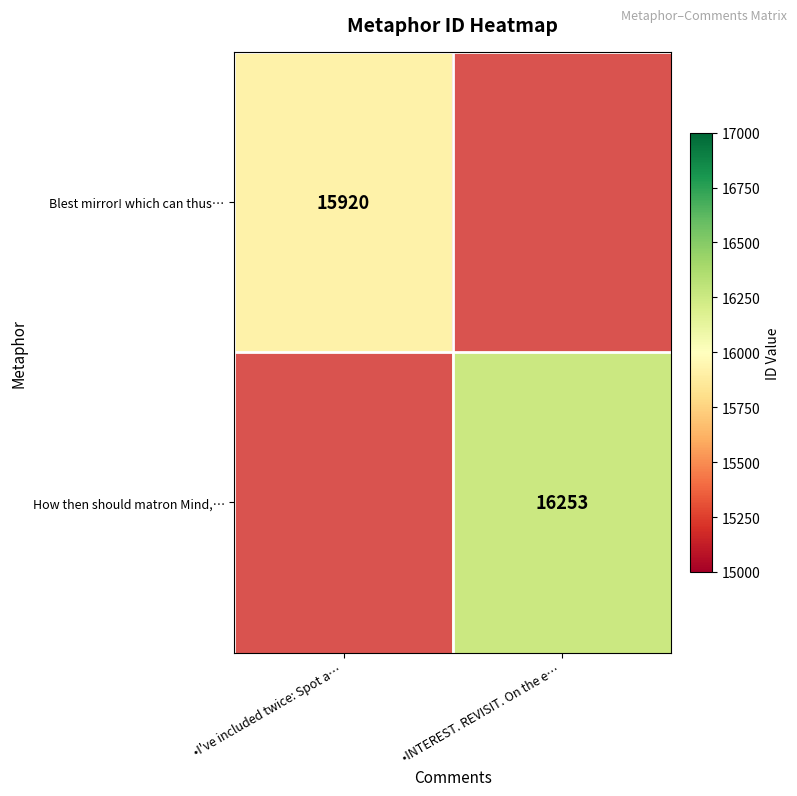

The value of Blest mirror! which can thus… at •I've included twice: Spot a… is 25635. True or false?

False